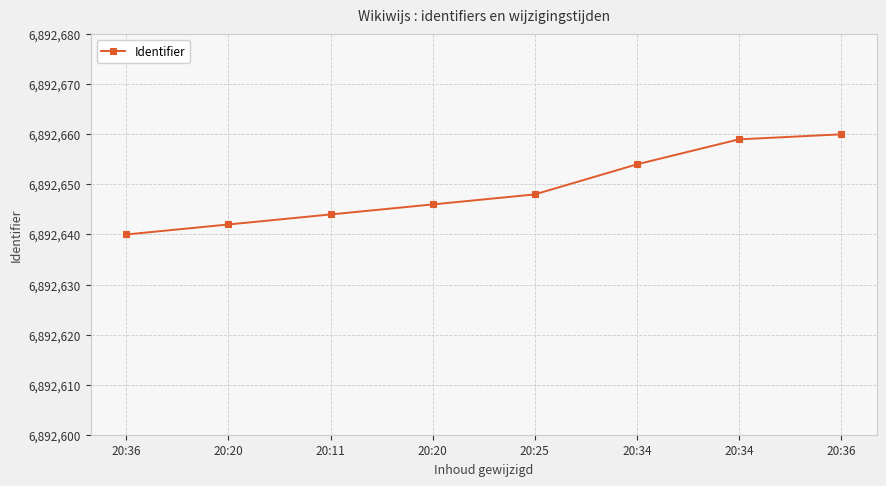

Is it true that the value at 20:36 is 6892640?

True